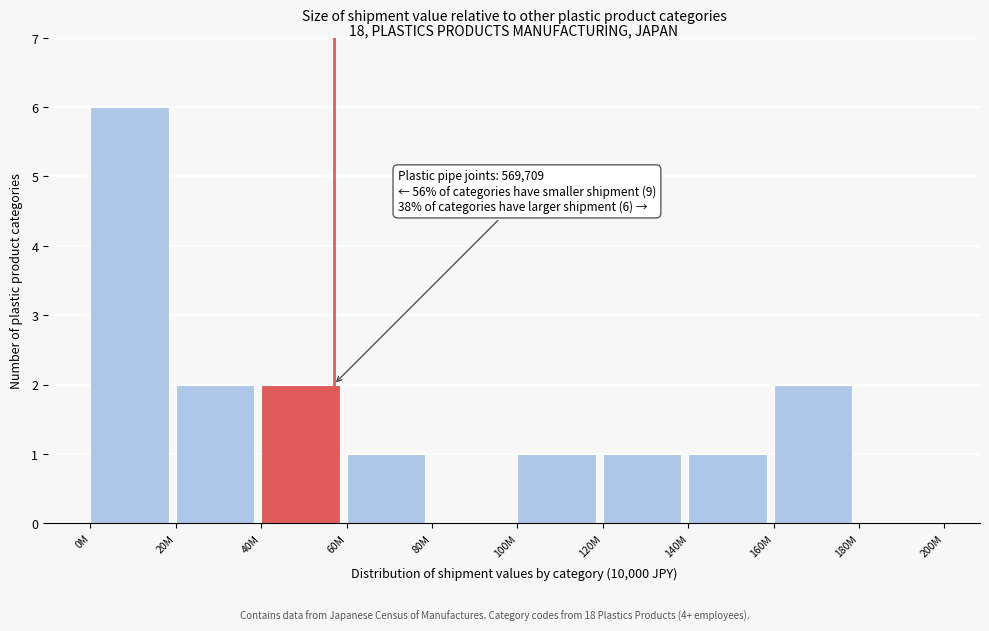

Reading left to right, what are all the values shown in this chart?

0M=6	20M=2	40M=2	60M=1	80M=0	100M=1	120M=1	140M=1	160M=2	180M=0